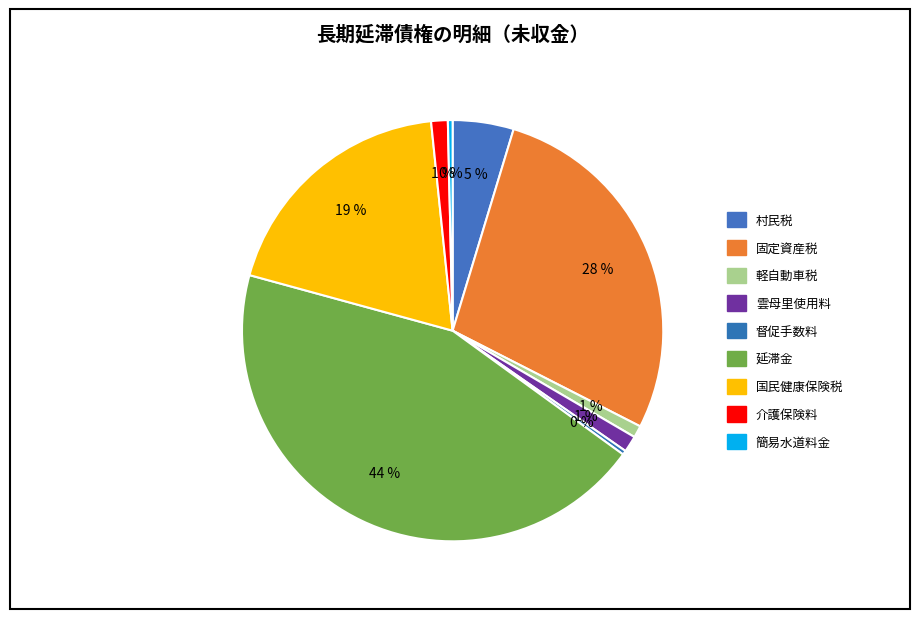

What percentage is the 延滞金 slice, to the nearest percent?

44%